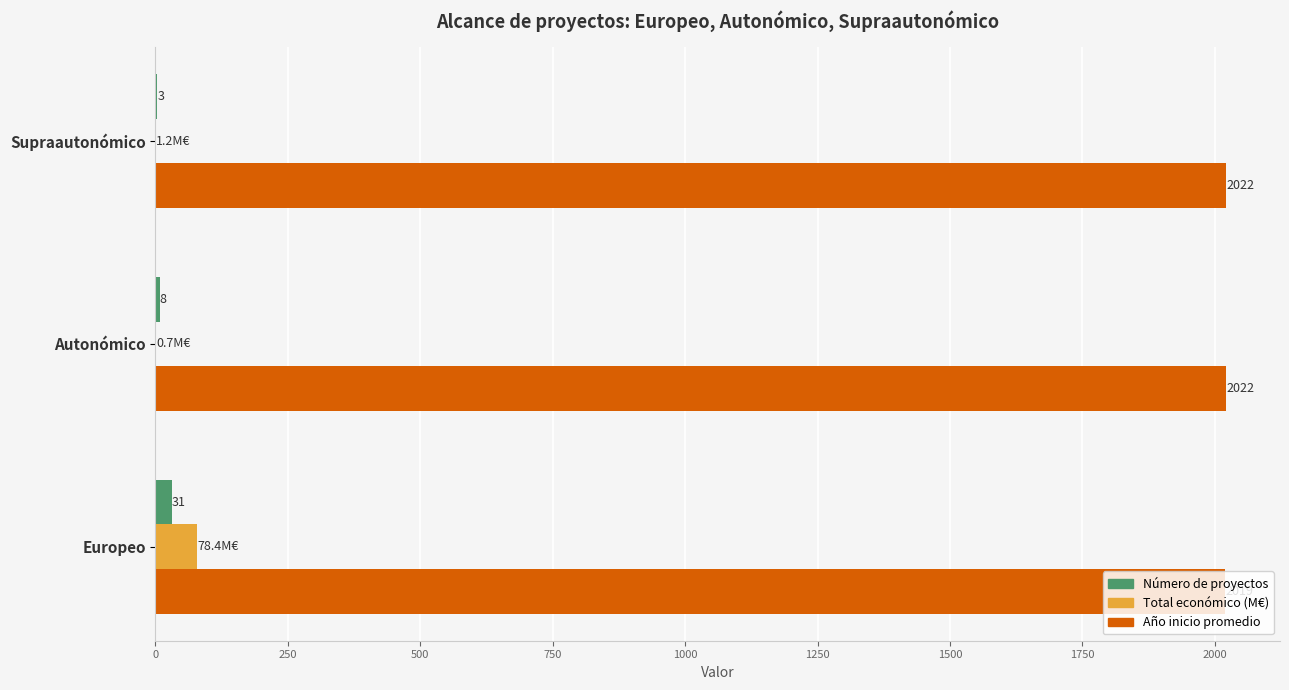

The value of Número de proyectos at Autonómico is 8.0. True or false?

True